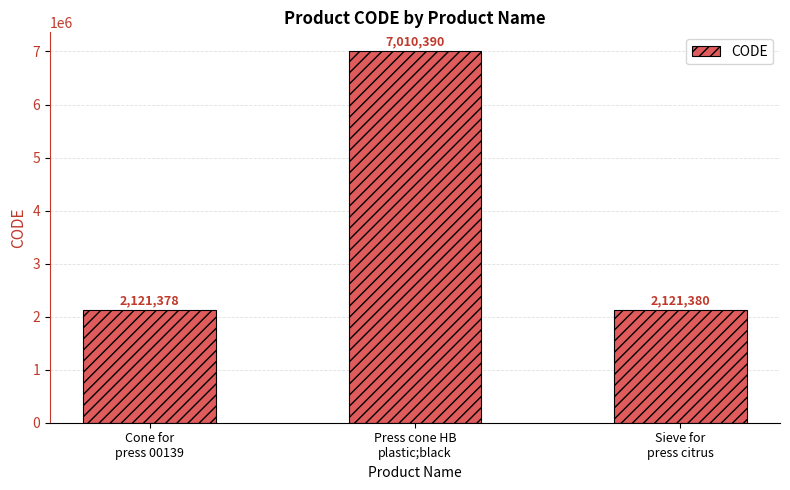

Reading left to right, extract all data points from this chart.

Cone for
press 00139=2121378	Press cone HB
plastic;black=7010390	Sieve for
press citrus=2121380